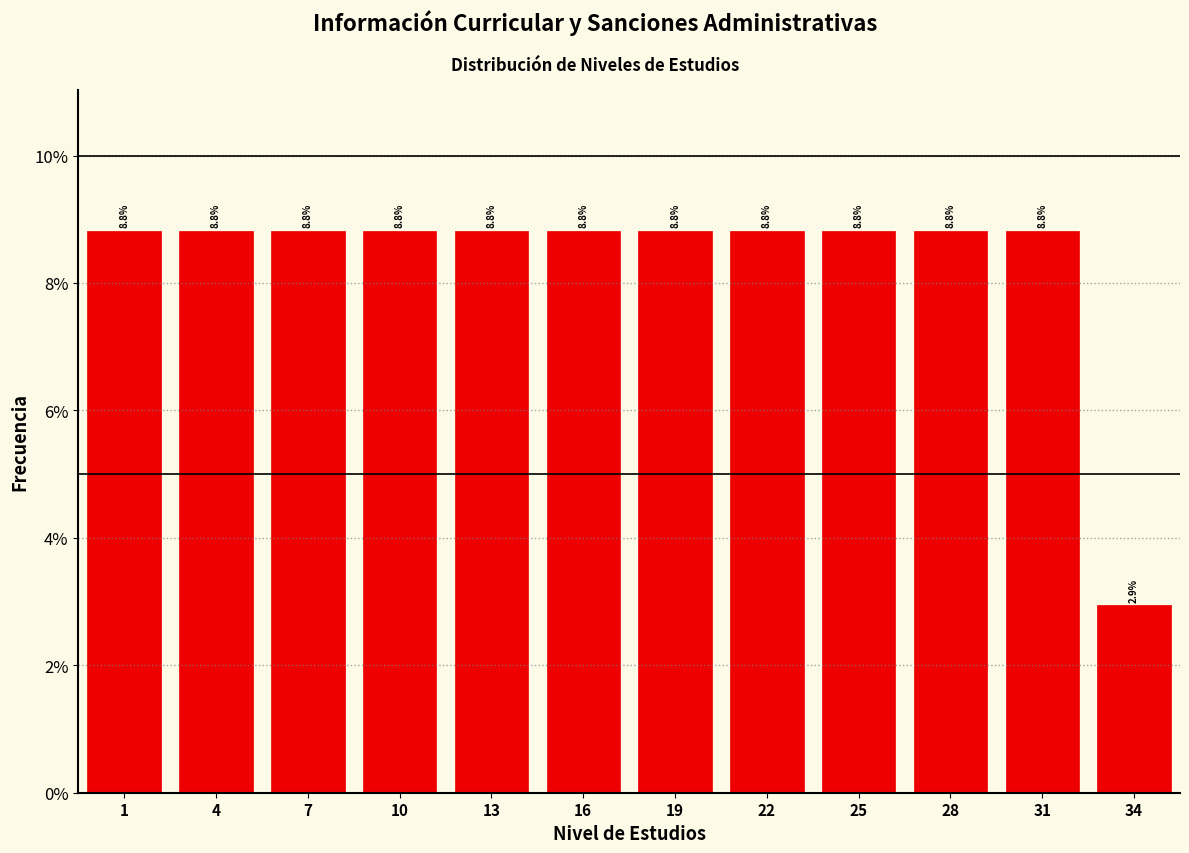

Reading left to right, transcribe all the data shown in this chart.

1=8.8	4=8.8	7=8.8	10=8.8	13=8.8	16=8.8	19=8.8	22=8.8	25=8.8	28=8.8	31=8.8	34=2.9